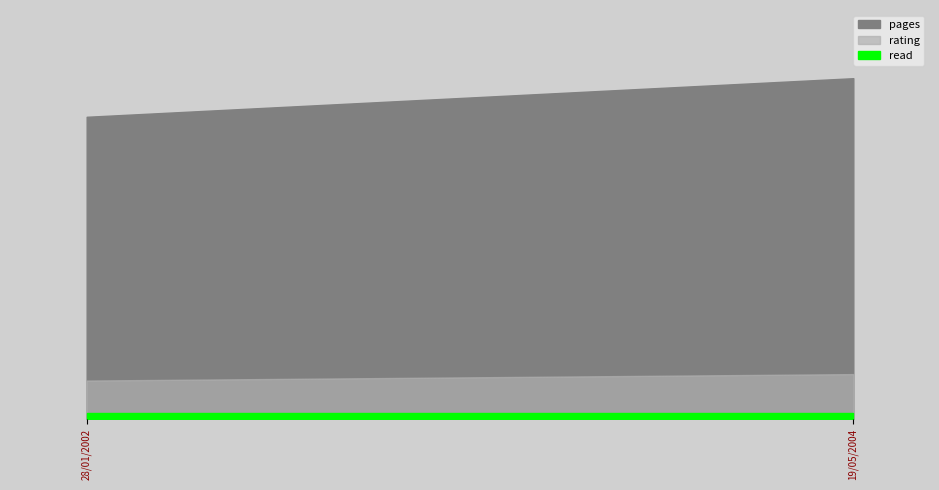

Rank the series at 28/01/2002 from lowest to highest value.

read, rating, pages